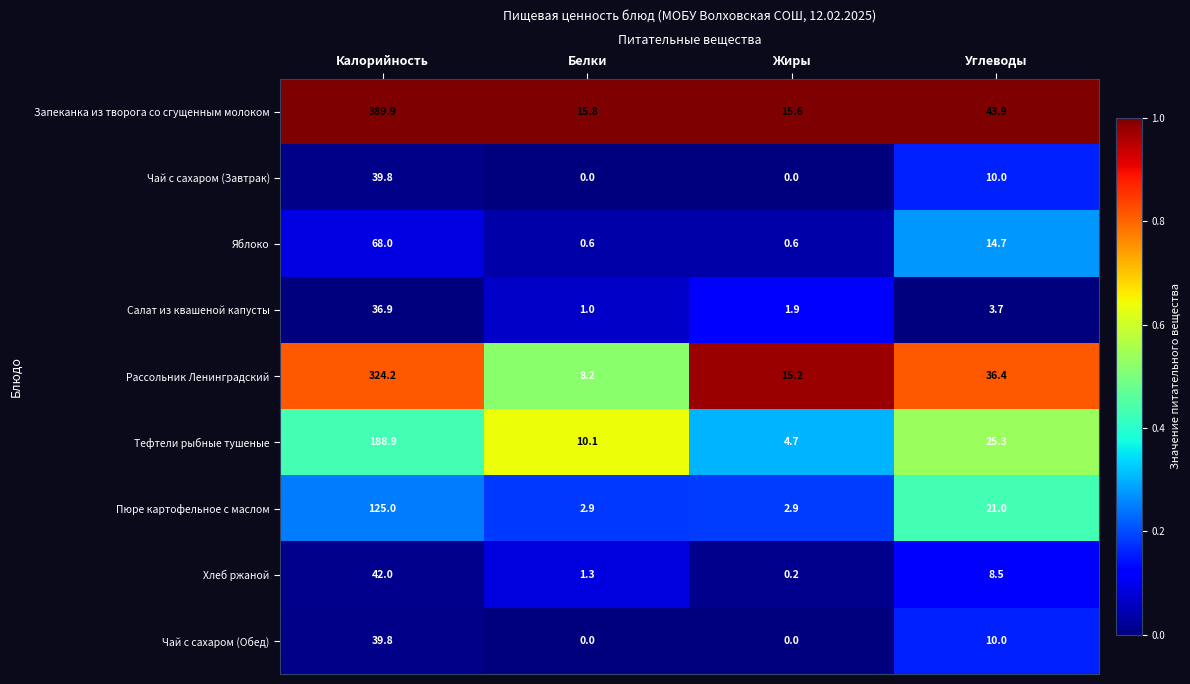

List the labels in order of Салат из квашеной капусты value, largest first.

Калорийность, Углеводы, Жиры, Белки